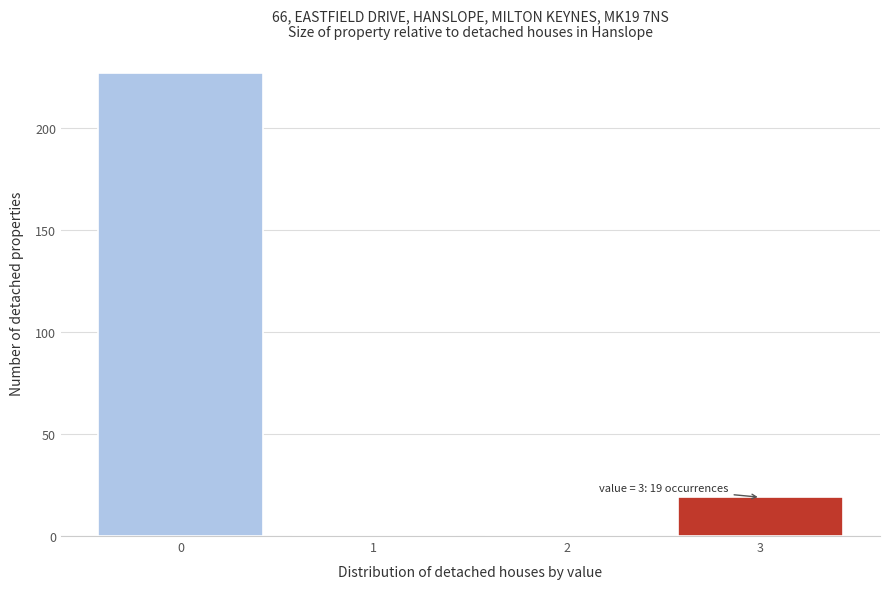

Which range on the x-axis has the tallest bar?

-0.5 to 0.5